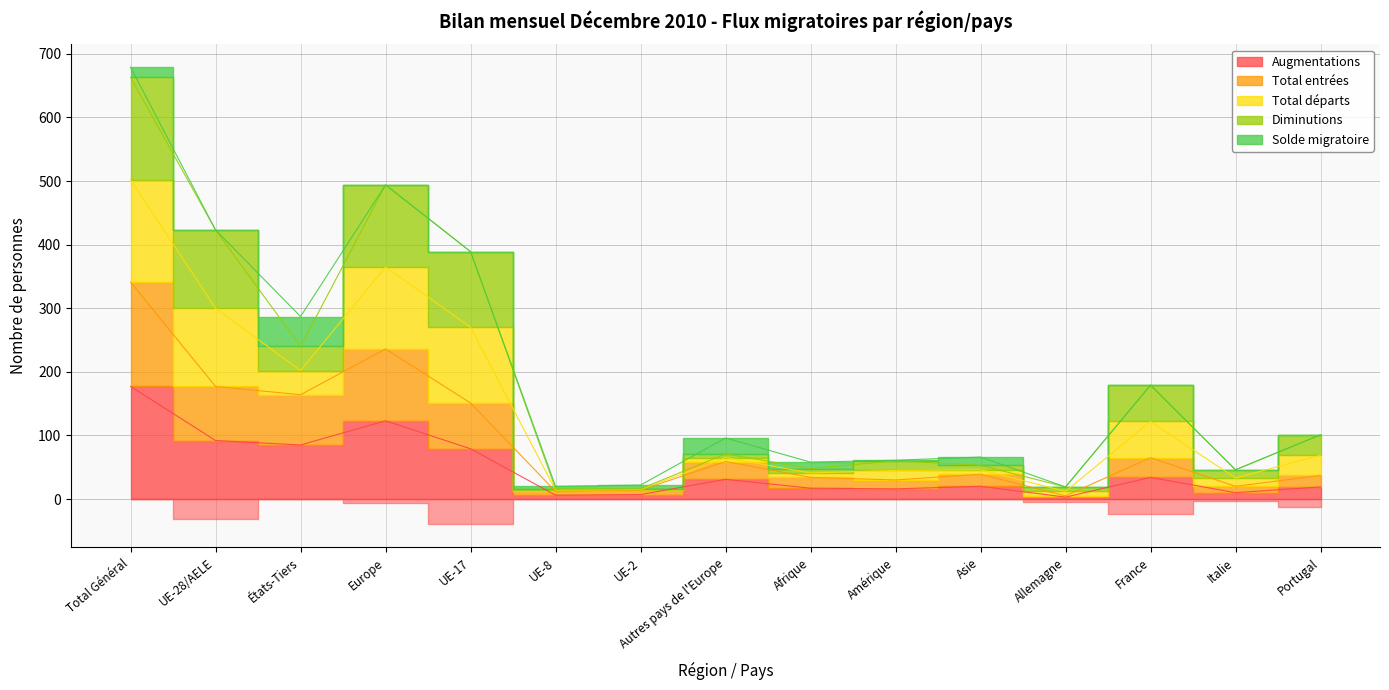

Is it true that Augmentations equals 51 at Autres pays de l'Europe?

False